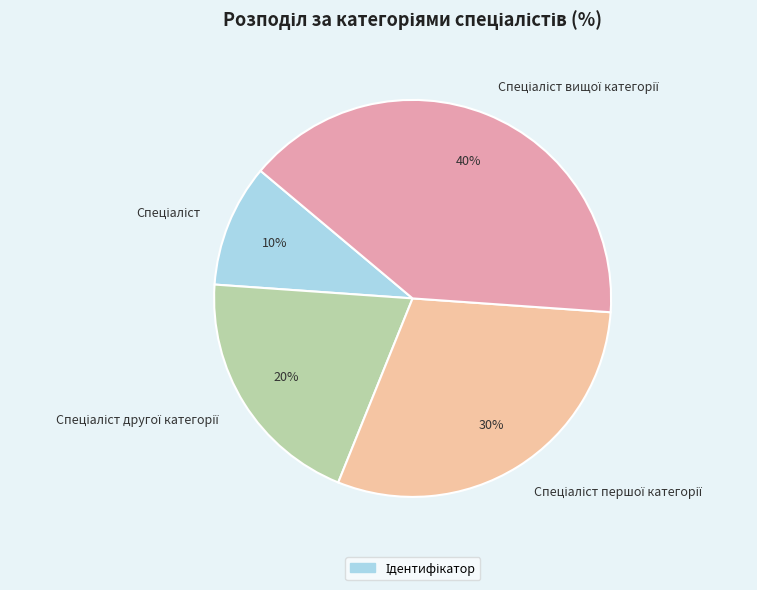

Is there a majority slice in this chart?

No